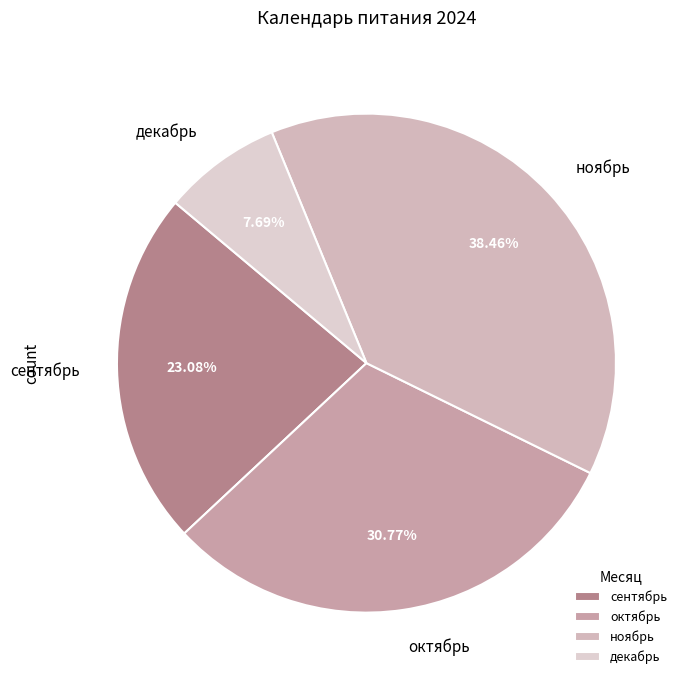

Which has a higher value, сентябрь or декабрь?

сентябрь